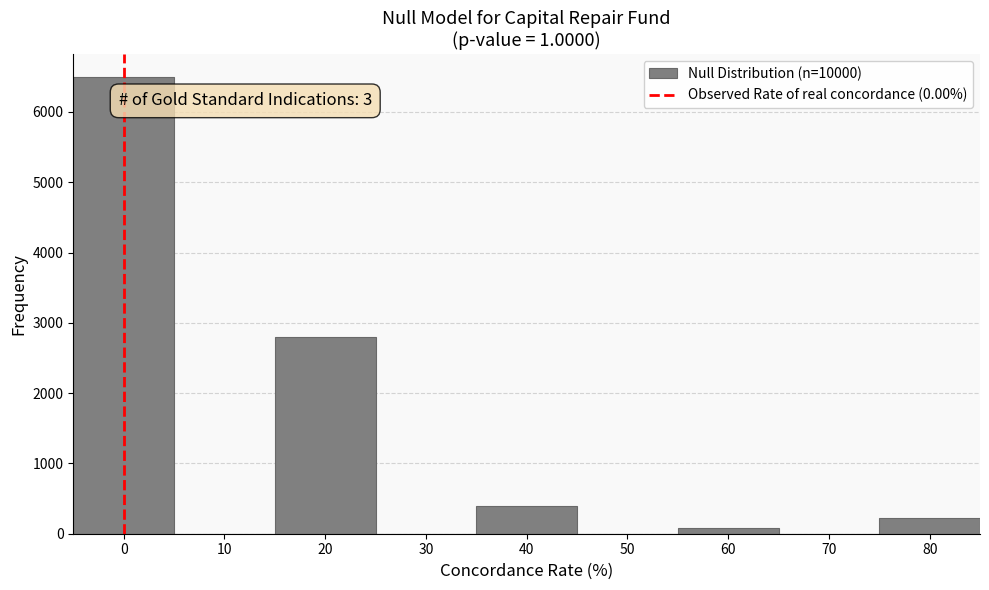

Over which range of the x-axis is the bar tallest?

-5 to 5